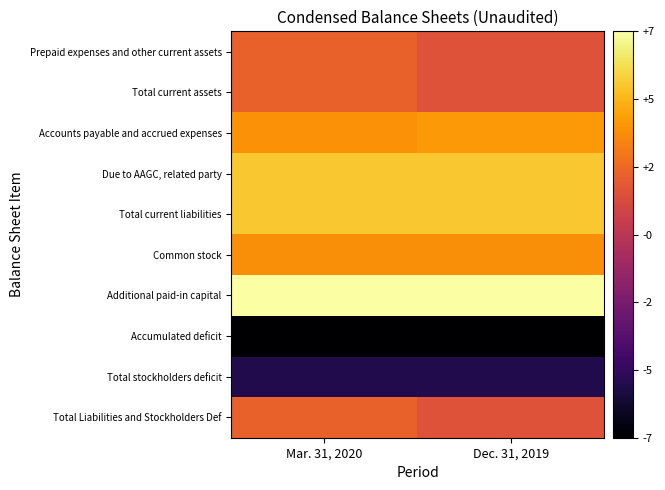

Count the number of categories in the chart.

2